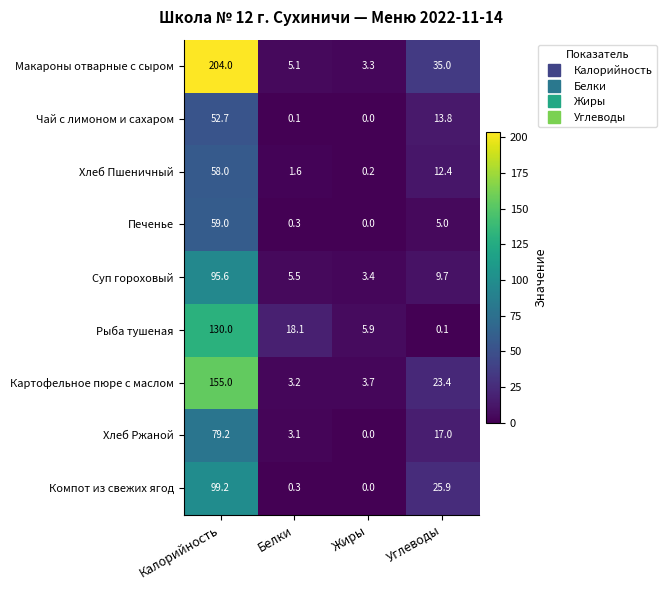

How many values in Компот из свежих ягод are above zero?

3